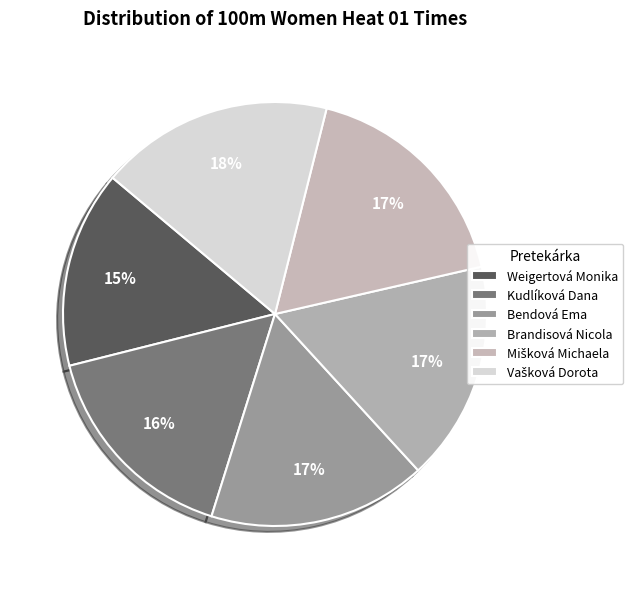

Do Kudlíková Dana and Vašková Dorota together represent more than half of the pie?

No